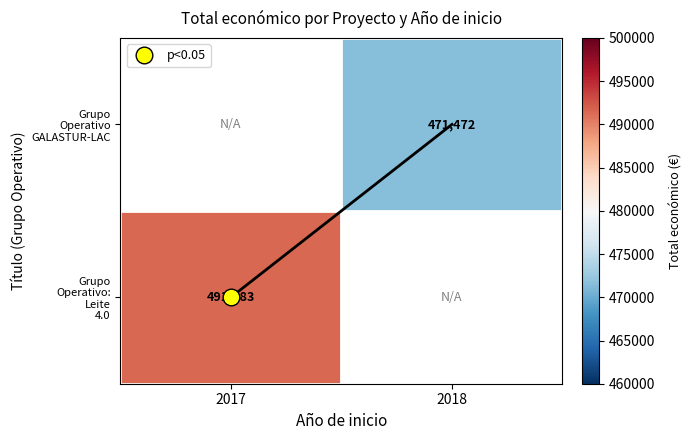

What is the approximate value of Grupo Operativo GALASTUR-LAC at 2018?

471472.0